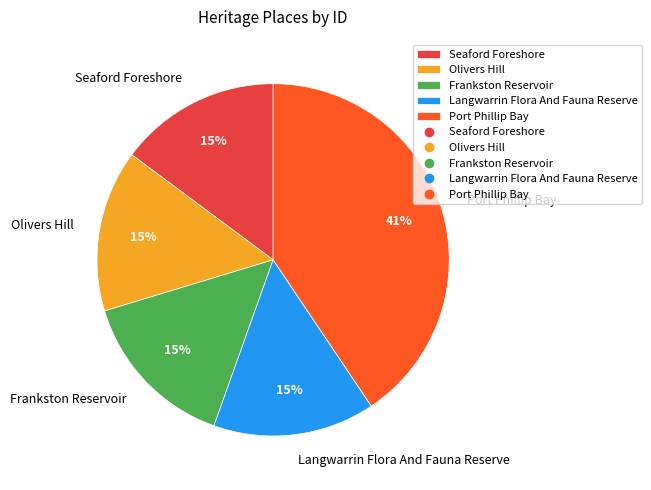

Which category has the biggest portion of the pie?

Port Phillip Bay